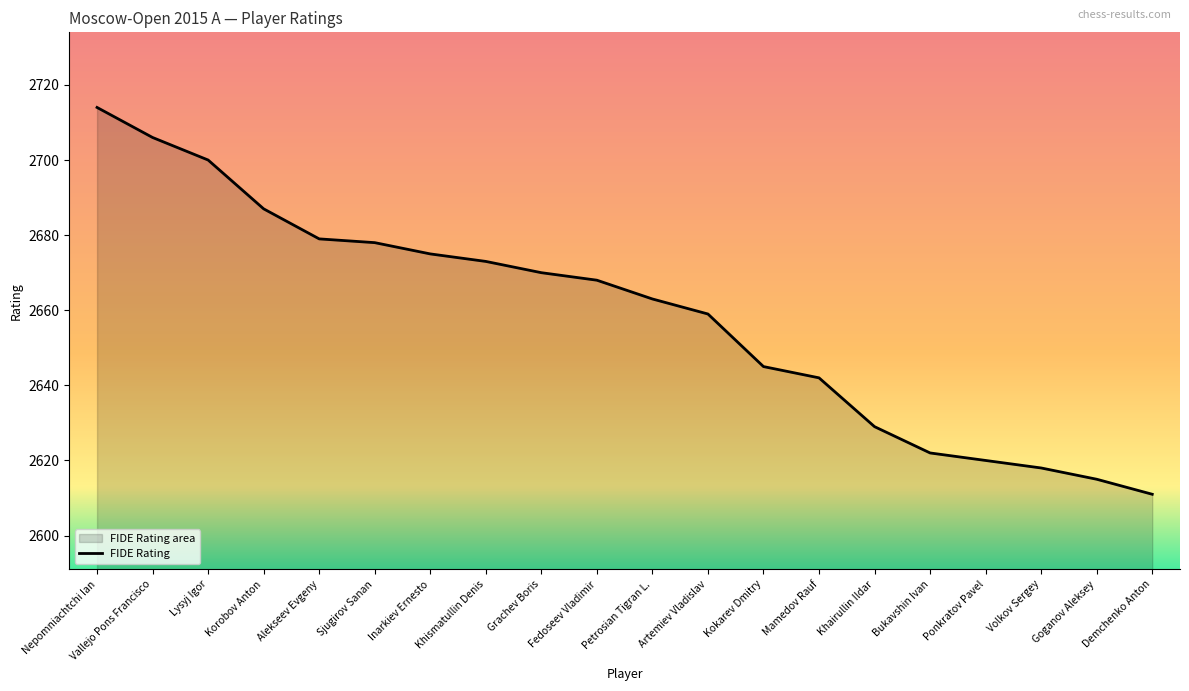

The chart shows a value of 2659 at Artemiev Vladislav. True or false?

True